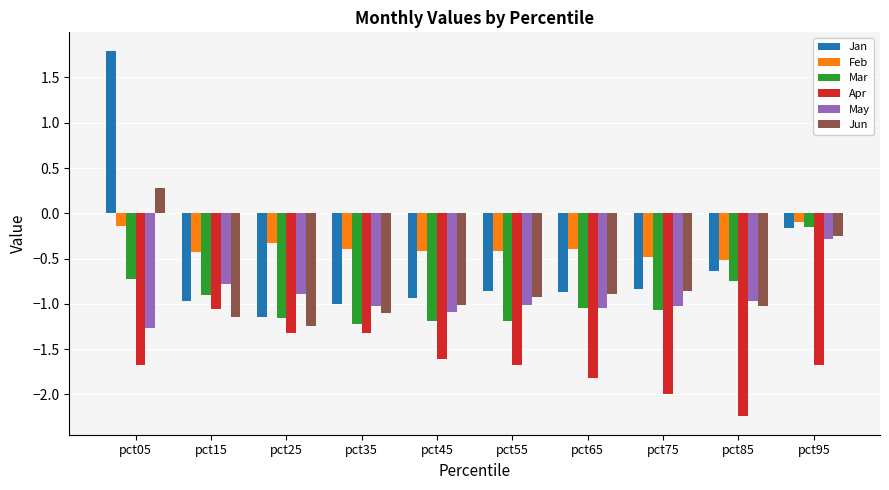

Which label corresponds to the largest value in the chart?

pct05